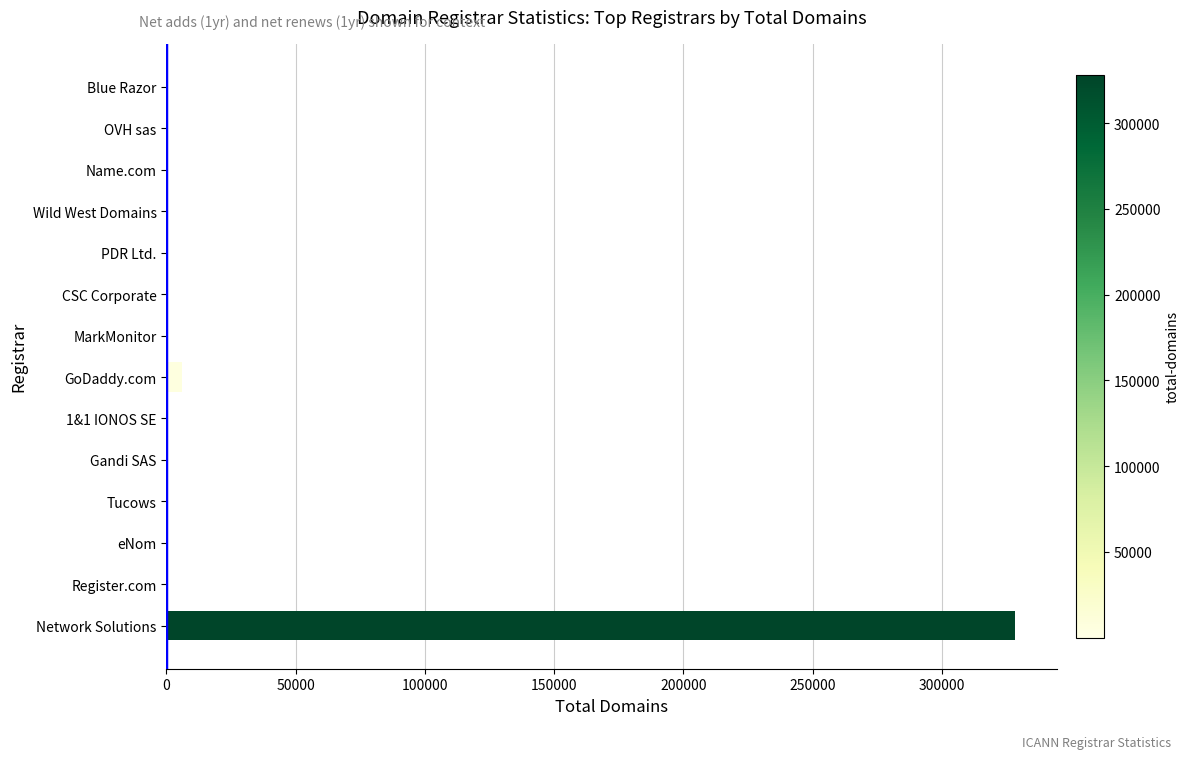

What is the sum of all values?

335530